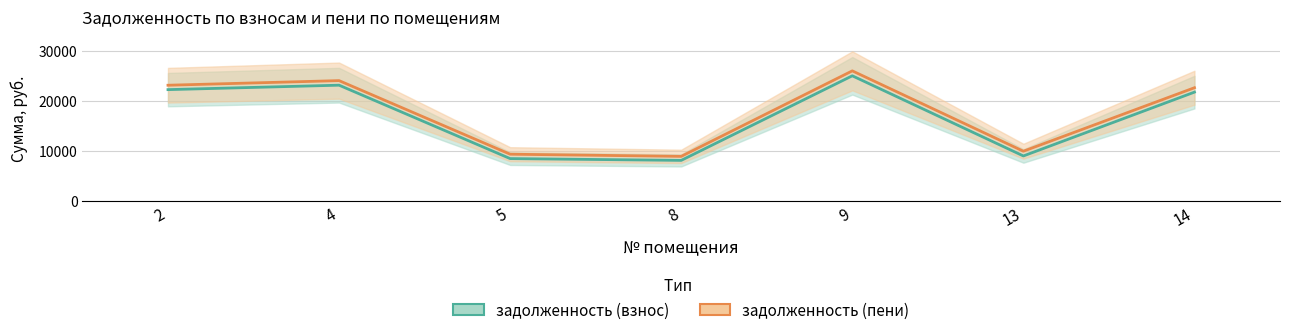

Is it true that задолженность (пени) equals 40386.9 at 14?

False